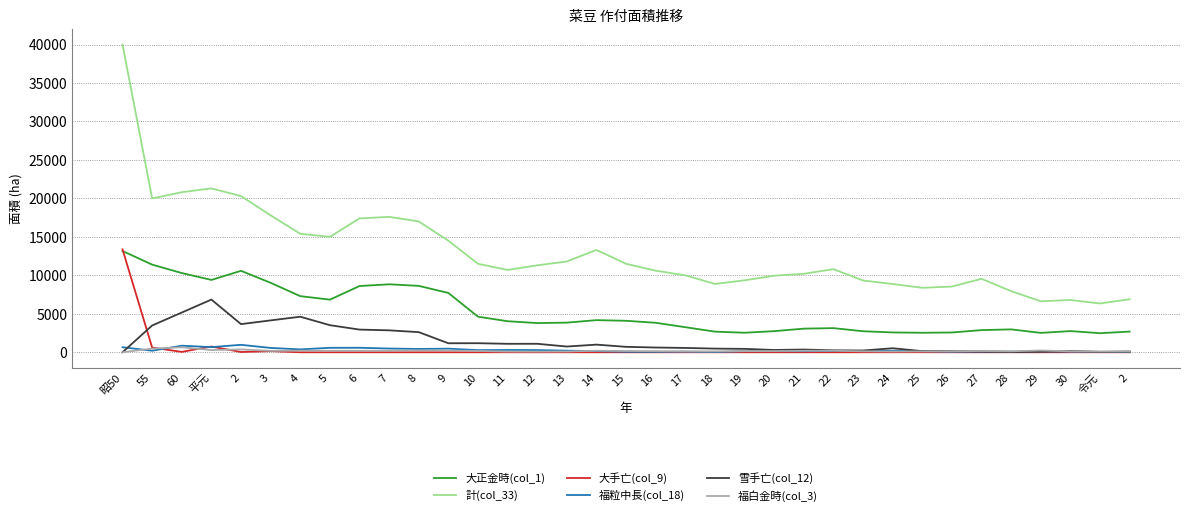

What are all the series names shown in the legend?

大正金時(col_1), 計(col_33), 大手亡(col_9), 福粒中長(col_18), 雪手亡(col_12), 福白金時(col_3)